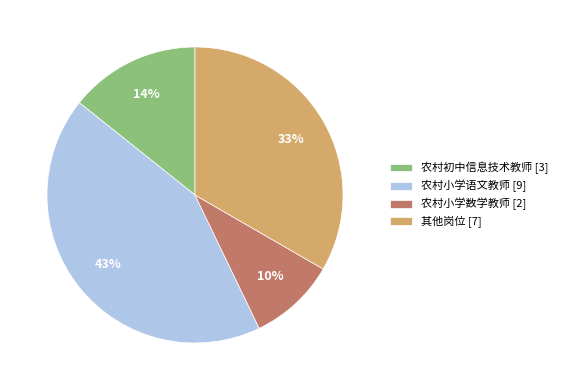

What is the smallest slice in the pie chart?

农村小学数学教师 [2]